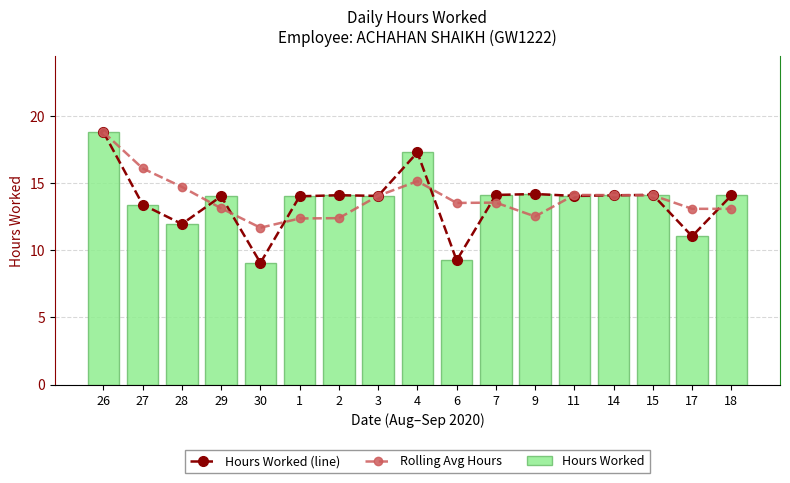

What is the sum of all Hours Worked values?

231.5